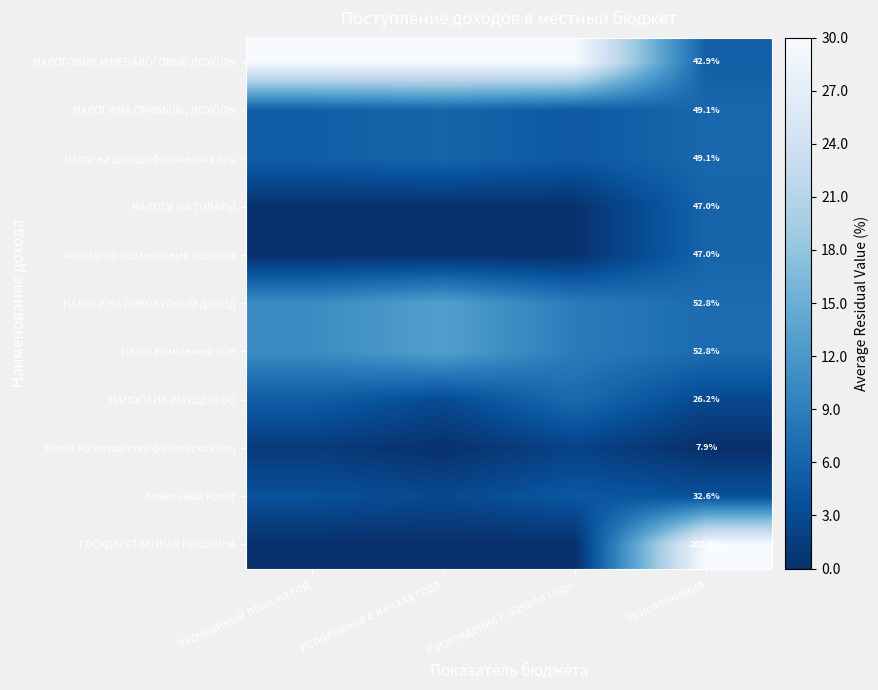

True or false: Земельный налог has a value of 4.5 at Расхождение с начала года.

True